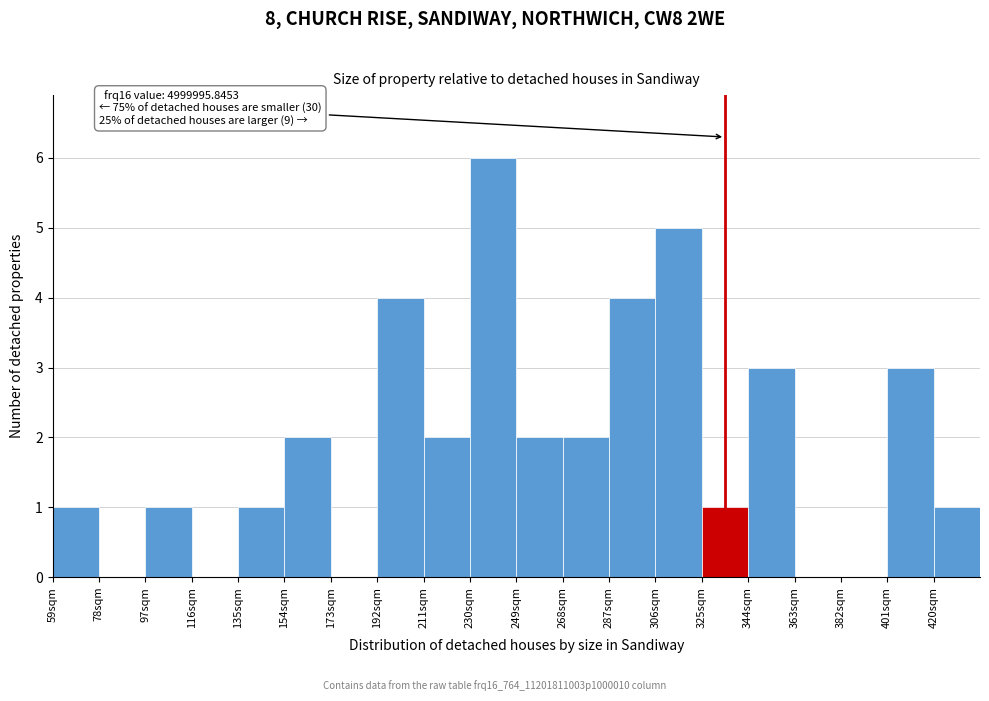

Which range on the x-axis has the tallest bar?

230 to 249